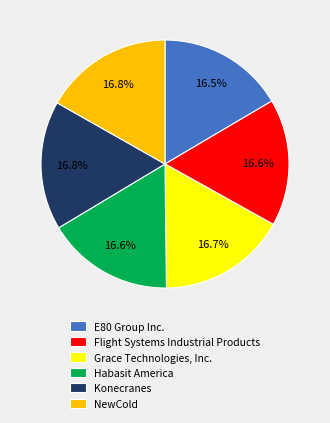

How many segments does this pie chart have?

6